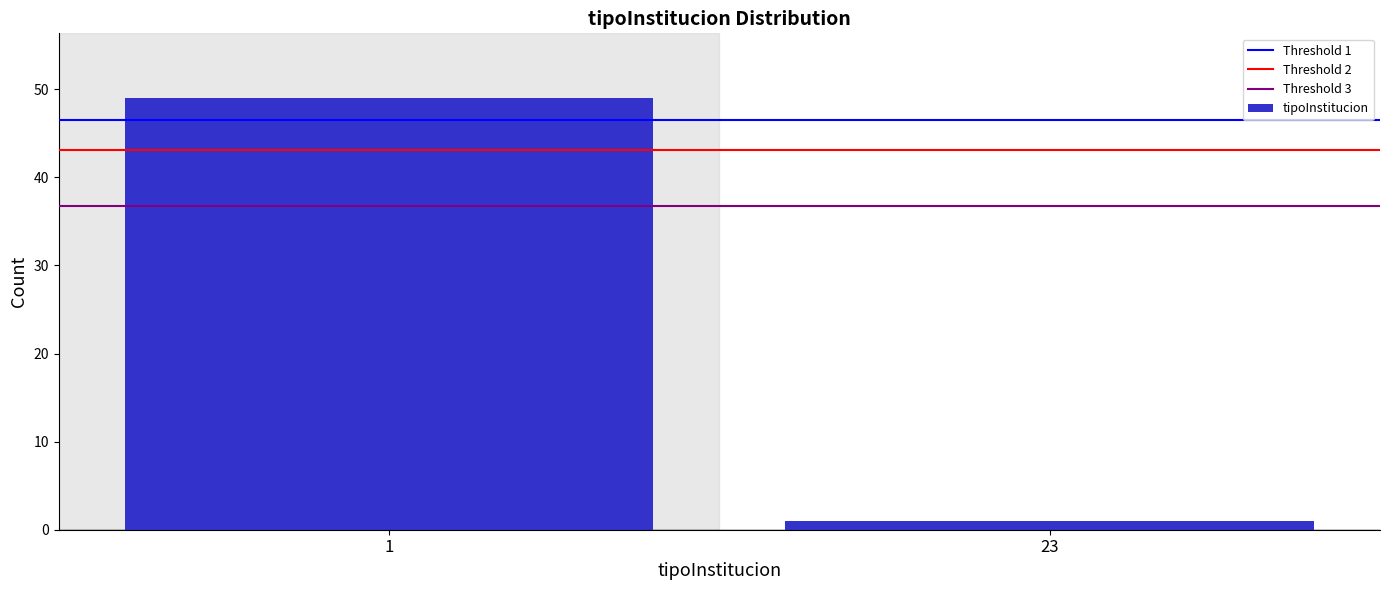

Reading left to right, list all the values displayed in this chart.

1=49	23=1